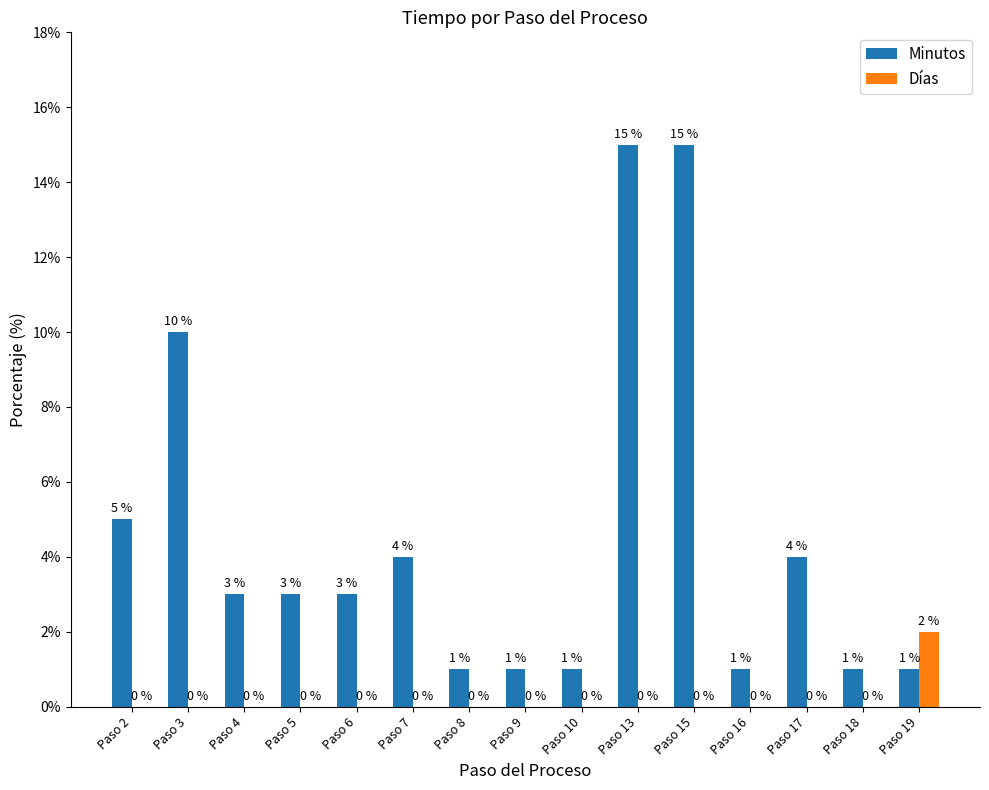

How many Días values are between 0 and 1?

14